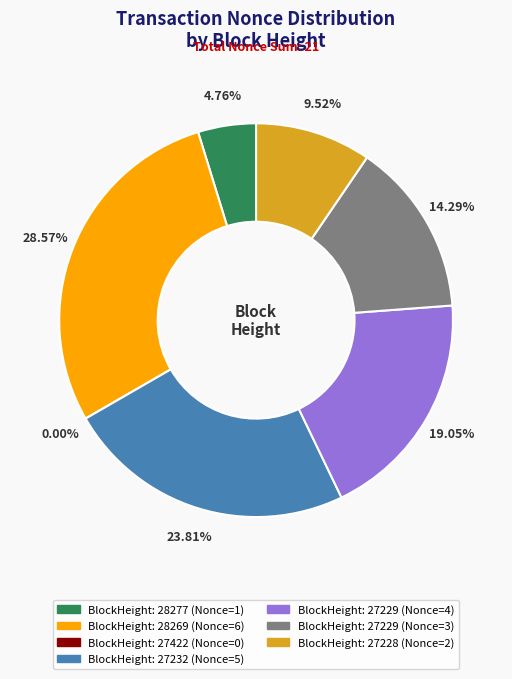

To the nearest percent, what is the difference between the largest and smallest slice percentages?

29%